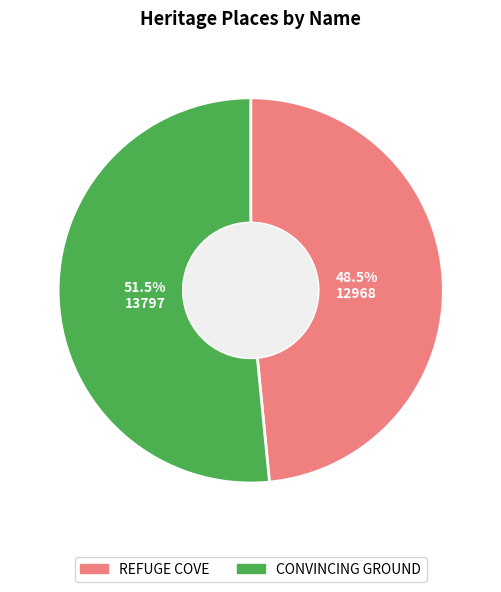

Which slice is the smallest?

REFUGE COVE